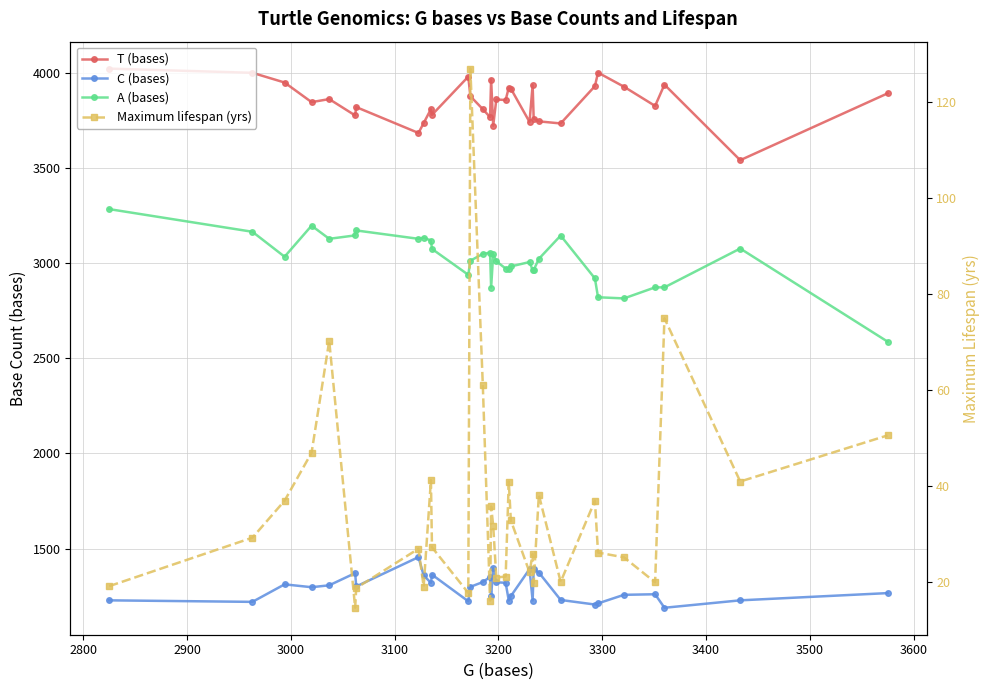

True or false: C (bases) has a value of 721.6 at 11.

False